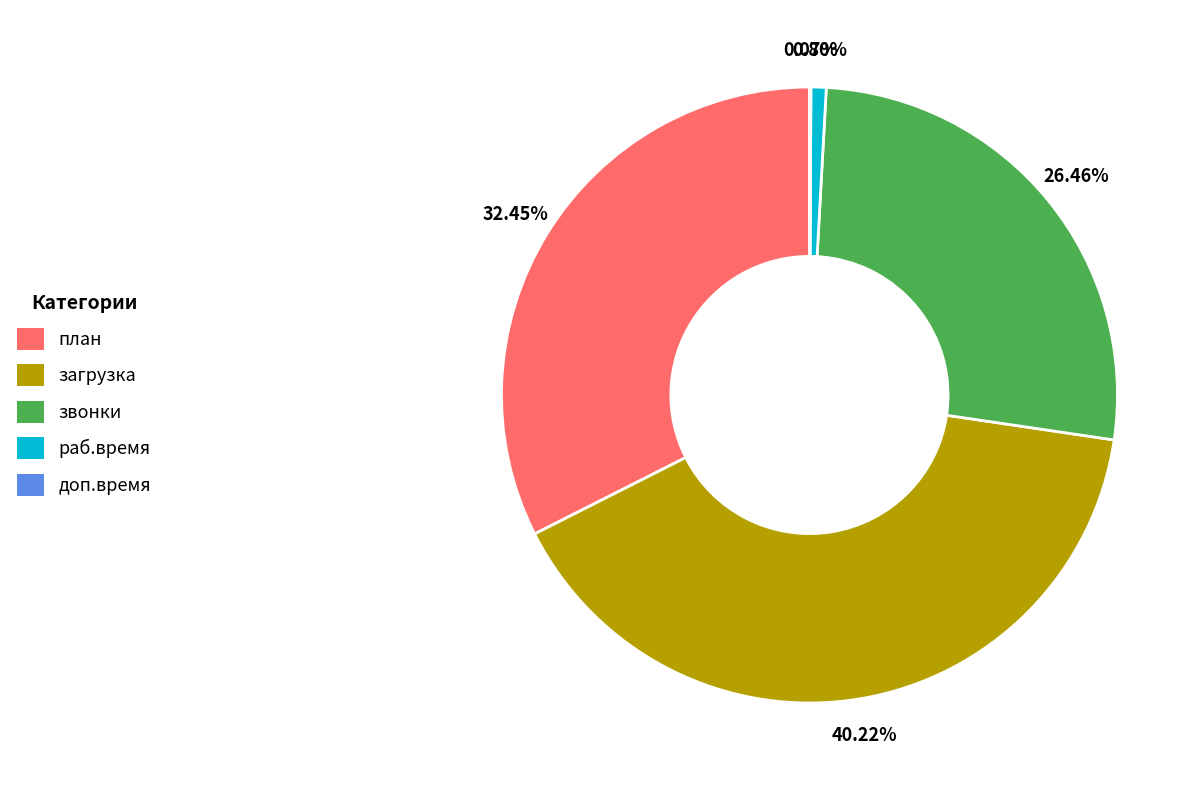

Approximately how many times larger is the value at звонки compared to загрузка?

0.7